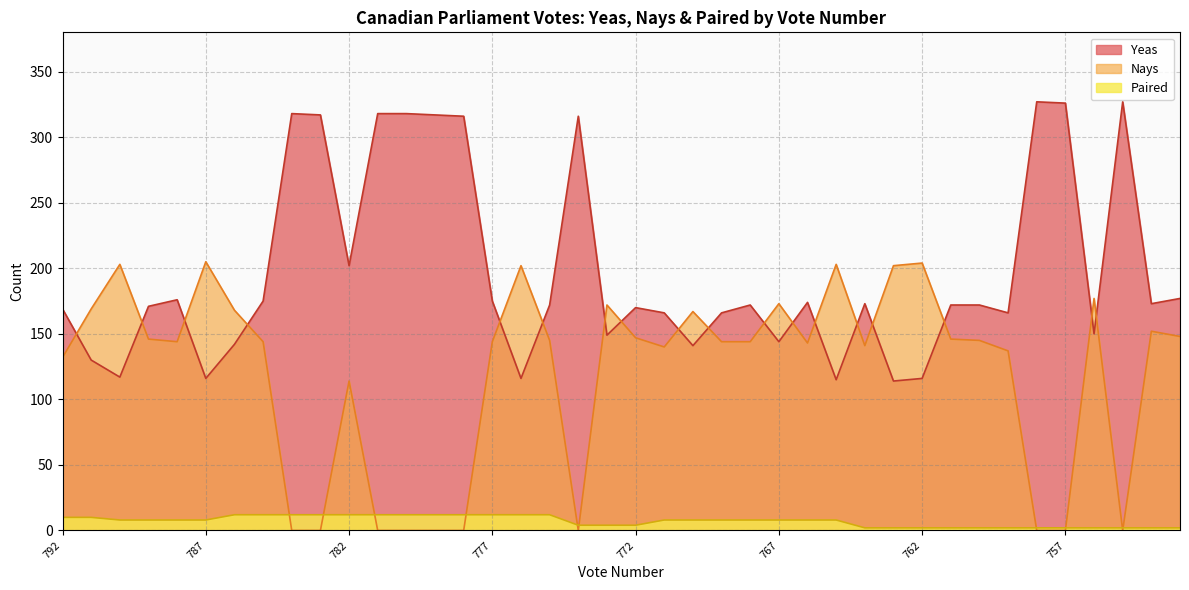

Which category has the lowest value across all series?

784